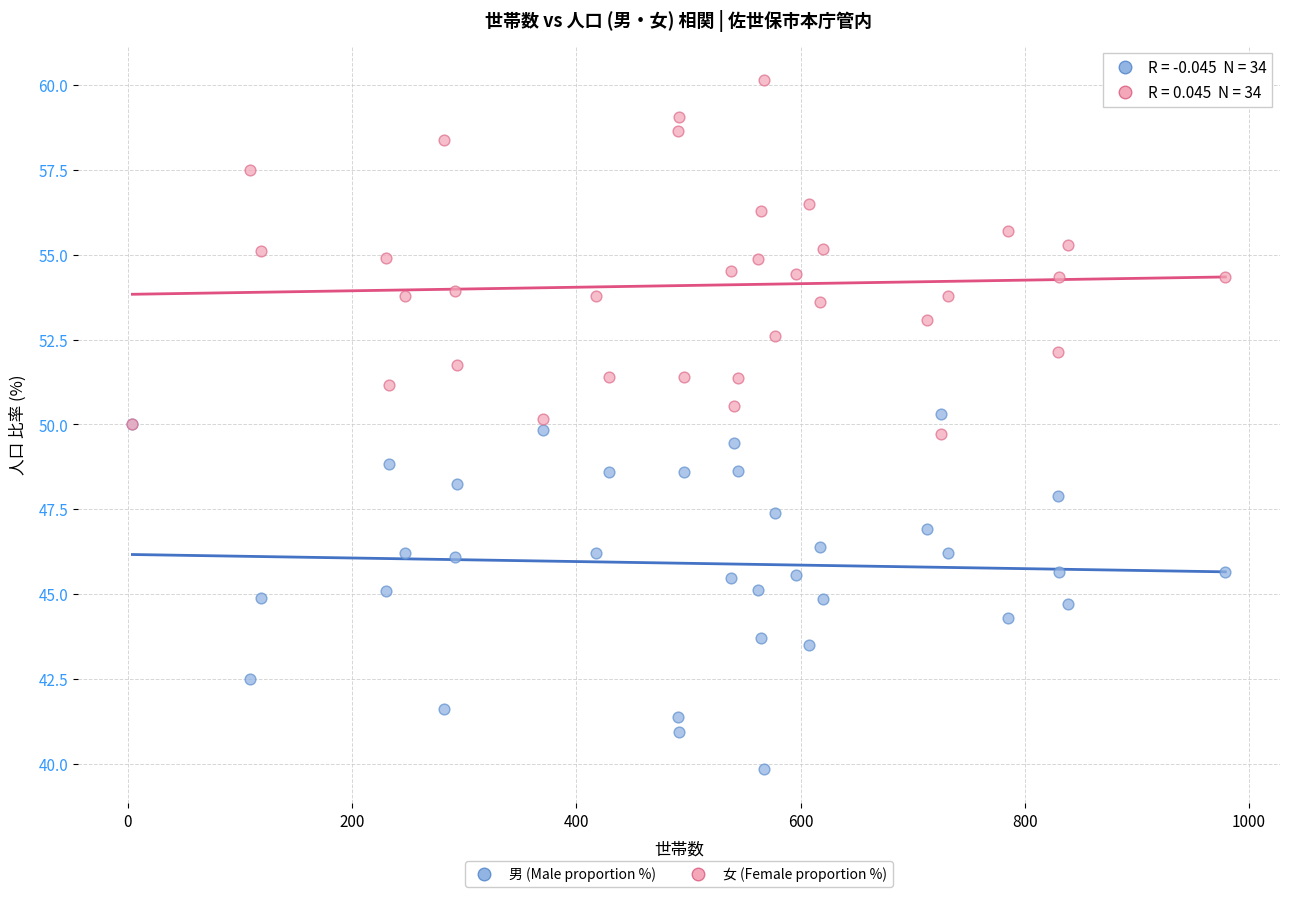

What is the X range (max minus min) for the scatter plot?

975.0